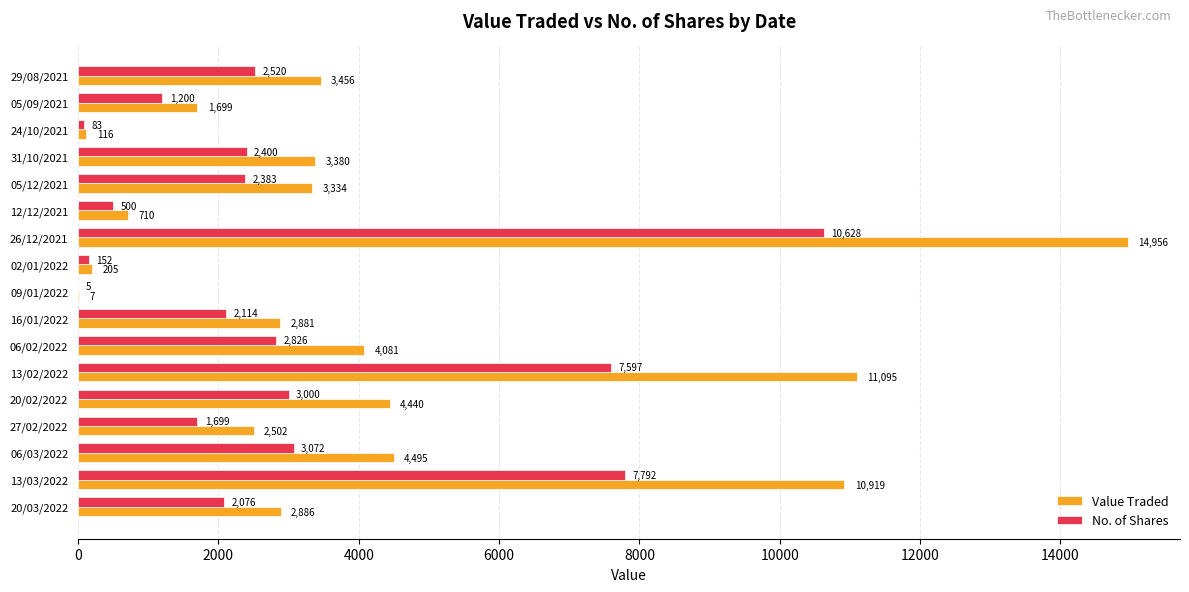

Between 16/01/2022 and 02/01/2022, which series saw the biggest shift?

Value Traded